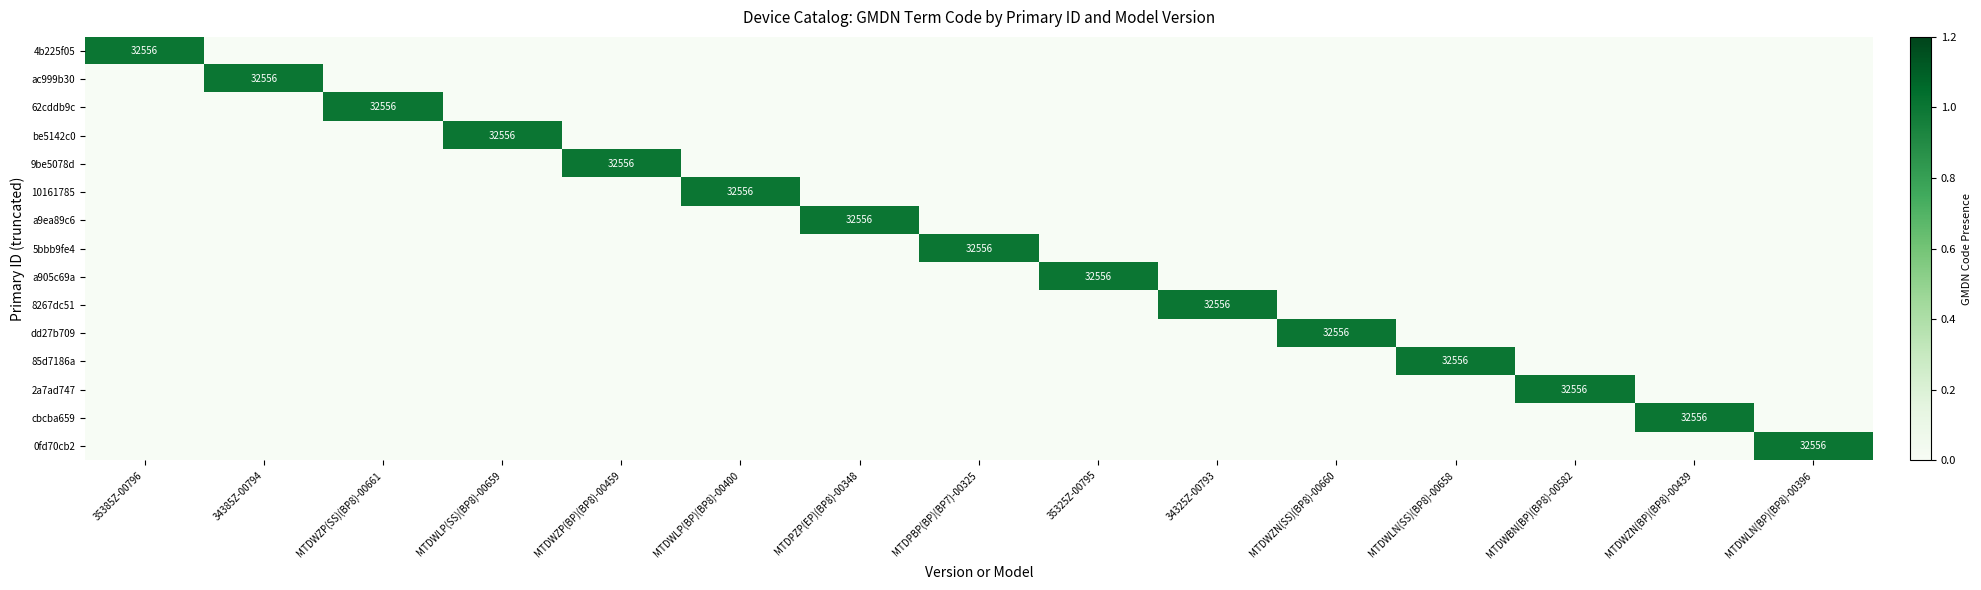

The value of 9be5078d at MTDWZP(SS)(BP8)-00661 is 0. True or false?

True